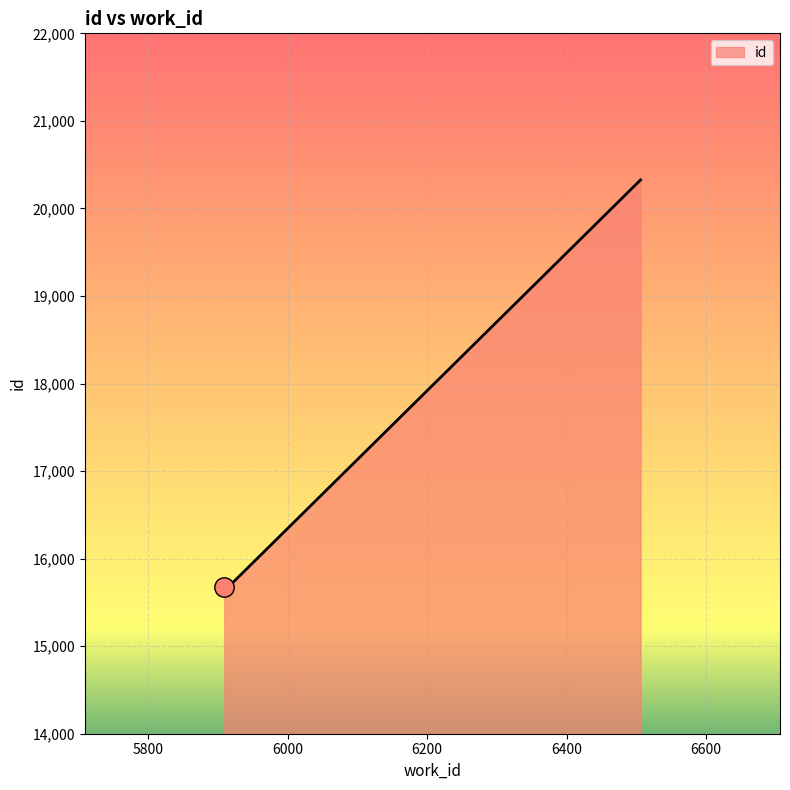

What is the maximum value shown in the chart?

20326